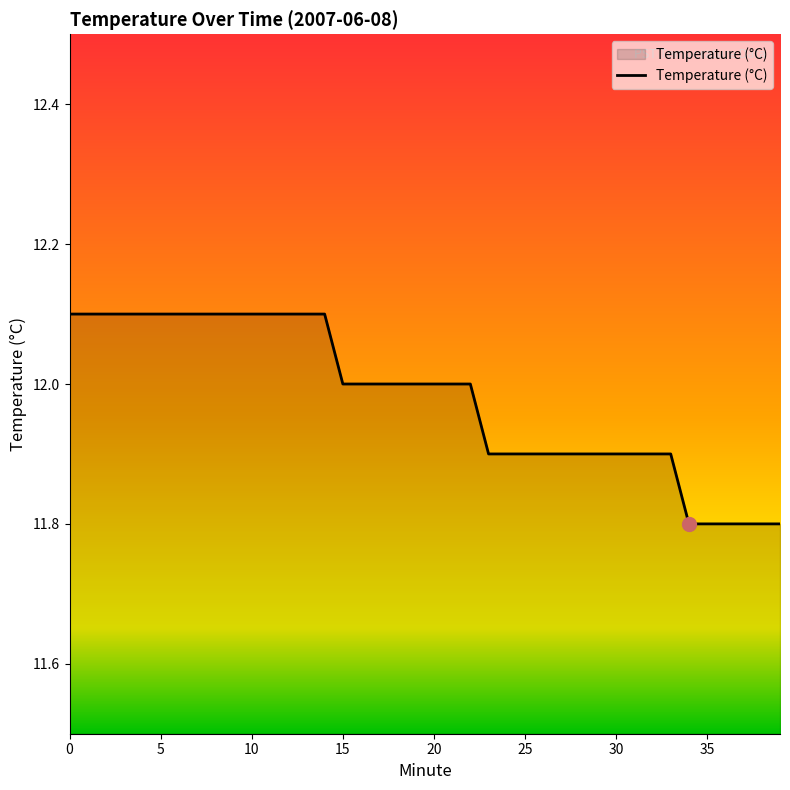

What is the difference between the maximum and minimum values?

0.3